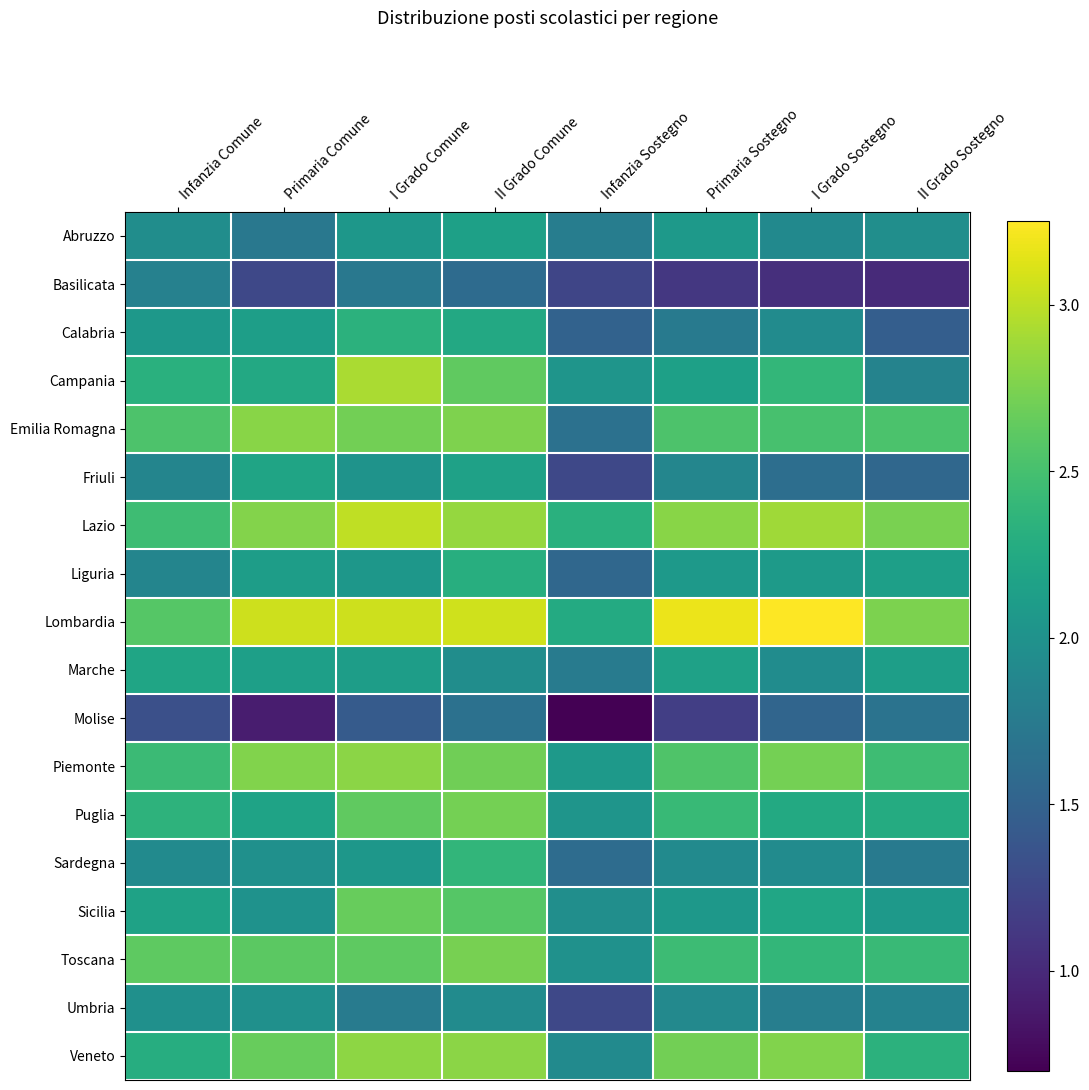

Rank the series by their maximum value, from highest to lowest.

Lombardia, Lazio, Campania, Veneto, Piemonte, Emilia Romagna, Toscana, Puglia, Sicilia, Sardegna, Calabria, Liguria, Marche, Friuli, Abruzzo, Umbria, Basilicata, Molise